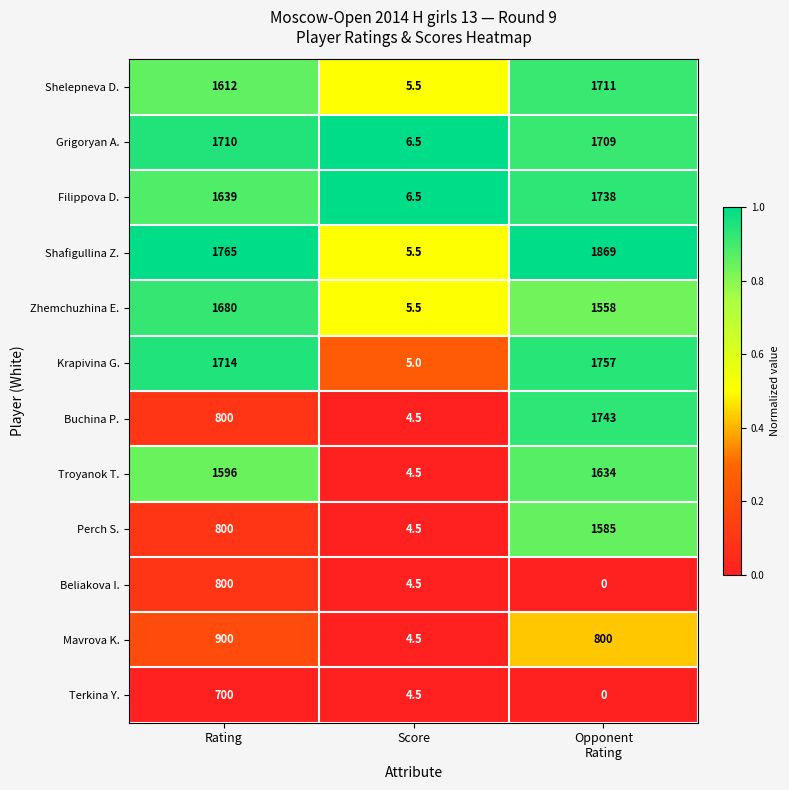

What is the sum of the Terkina Y. values at Rating and Score?

704.5